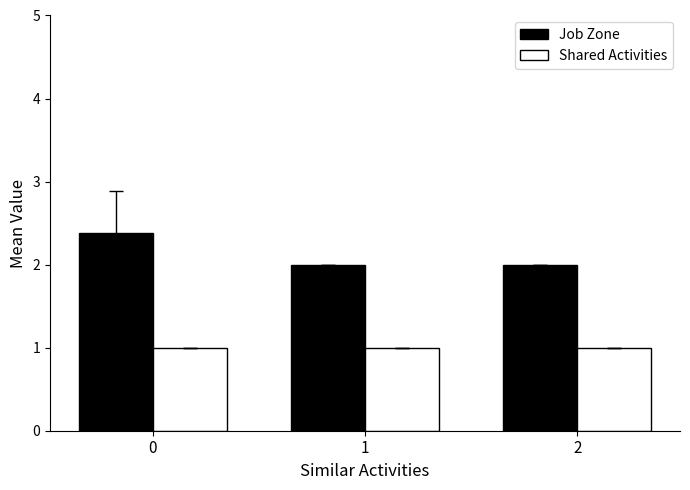

Rank the series at 1 from highest to lowest value.

Job Zone, Shared Activities